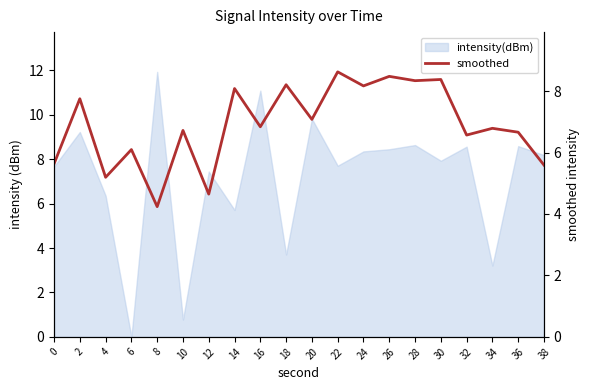

What value does the data have at 20?

7.1